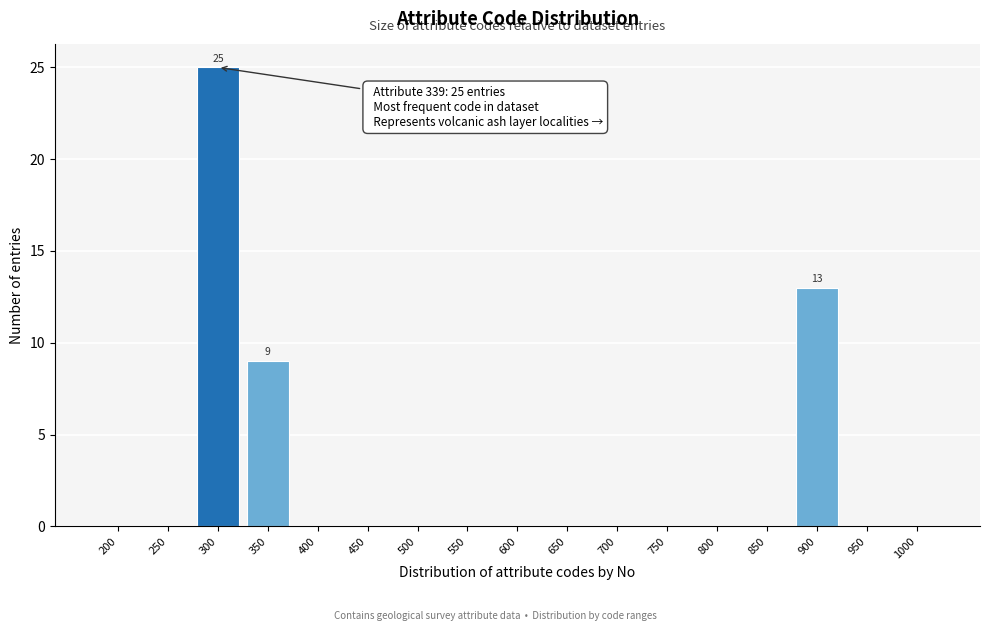

Reading left to right, what are all the values shown in this chart?

200=0	250=0	300=25	350=9	400=0	450=0	500=0	550=0	600=0	650=0	700=0	750=0	800=0	850=0	900=13	950=0	1000=0